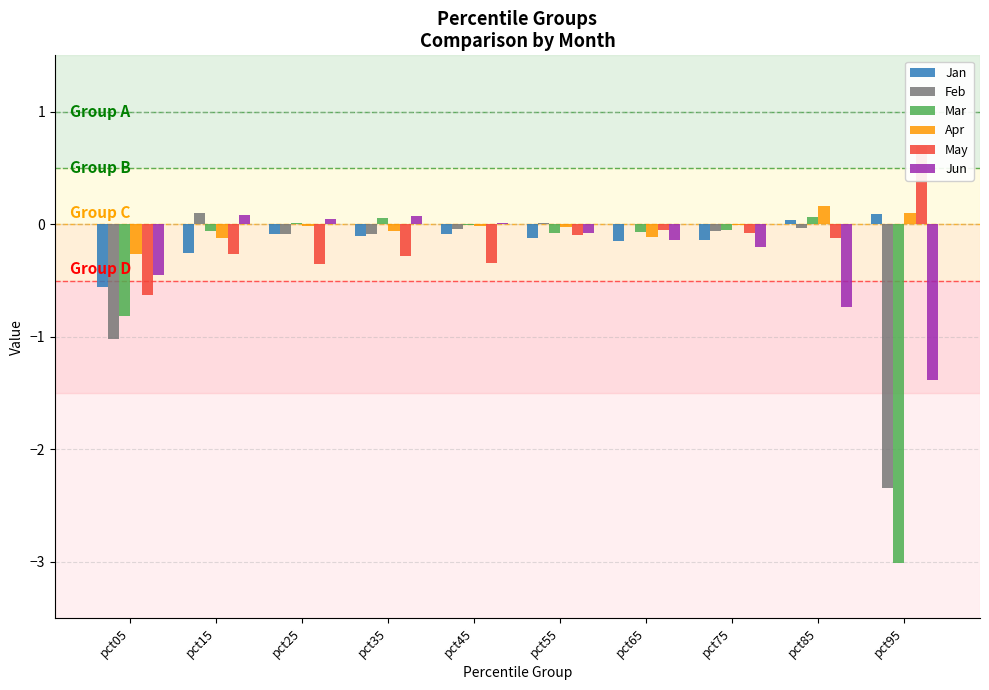

How many data points in Apr are above 0?

2